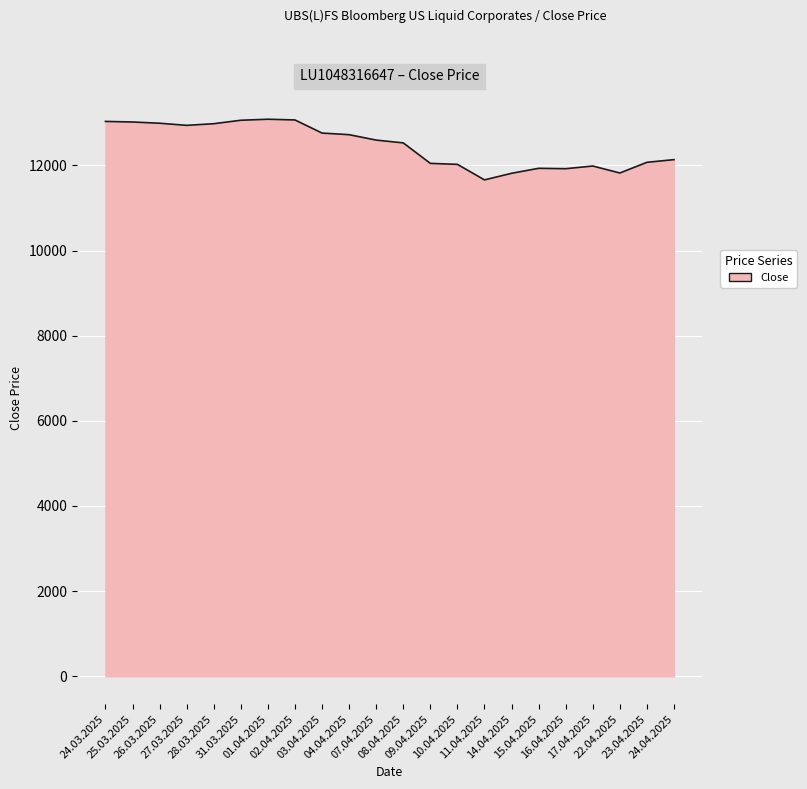

What position from the right is 14.04.2025?

7